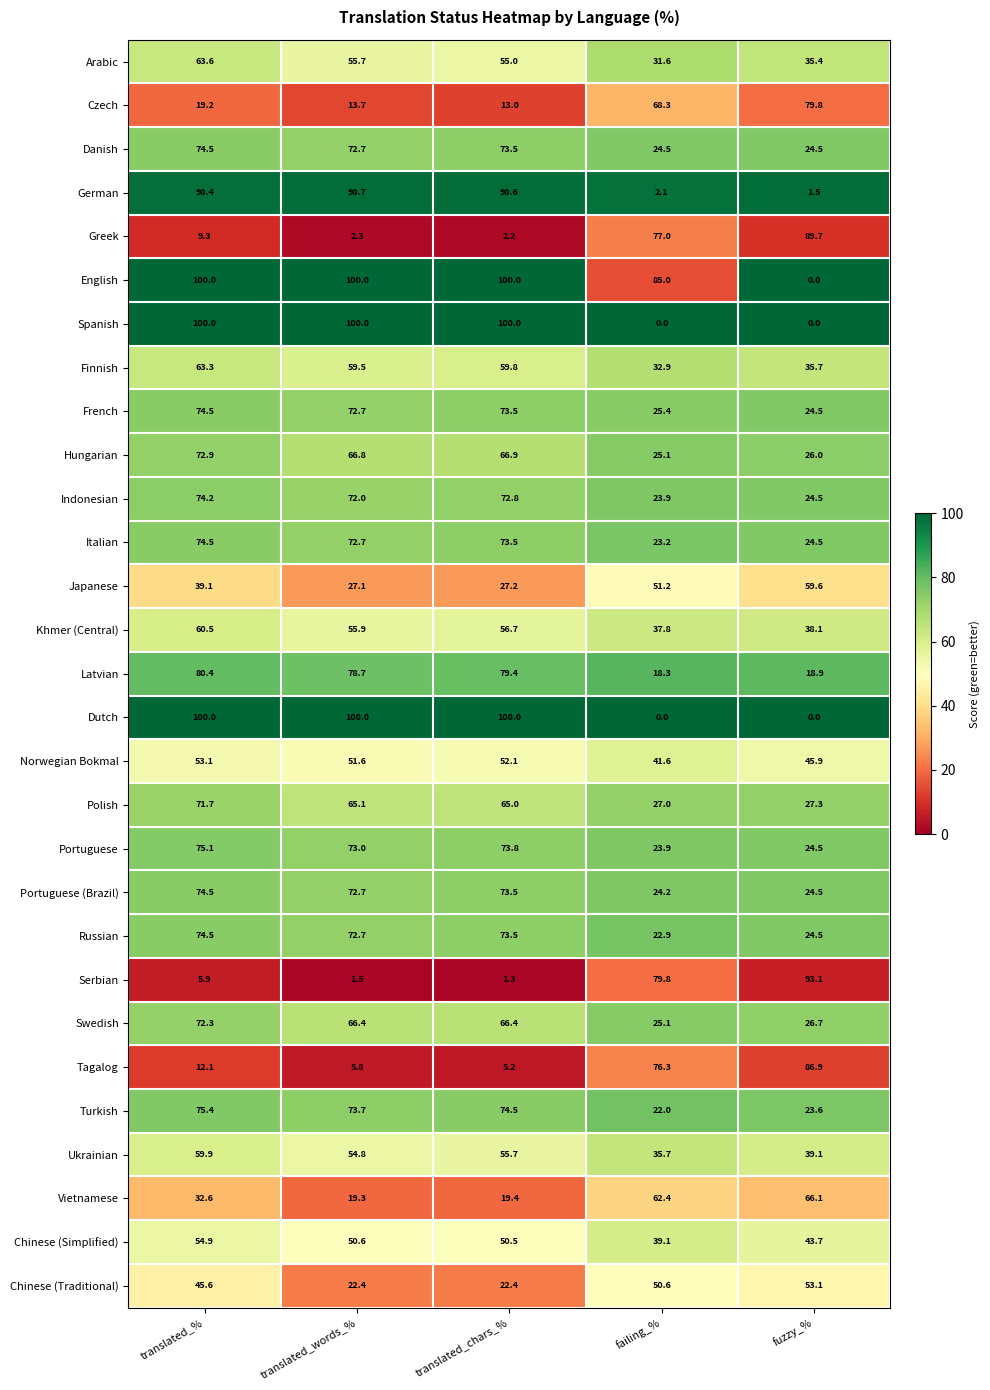

Between translated_words_% and translated_chars_%, which series saw the biggest shift?

Ukrainian